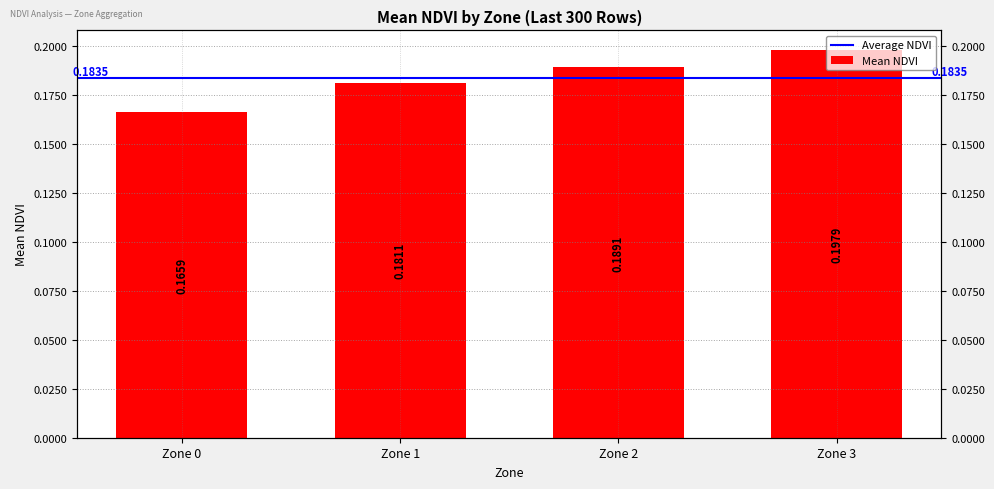

List the labels in order of value, largest first.

3, 2, 1, 0